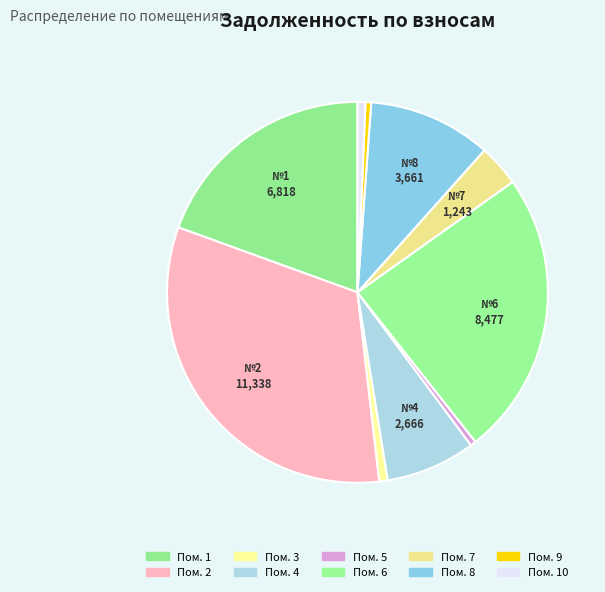

How many slices are in this pie chart?

10